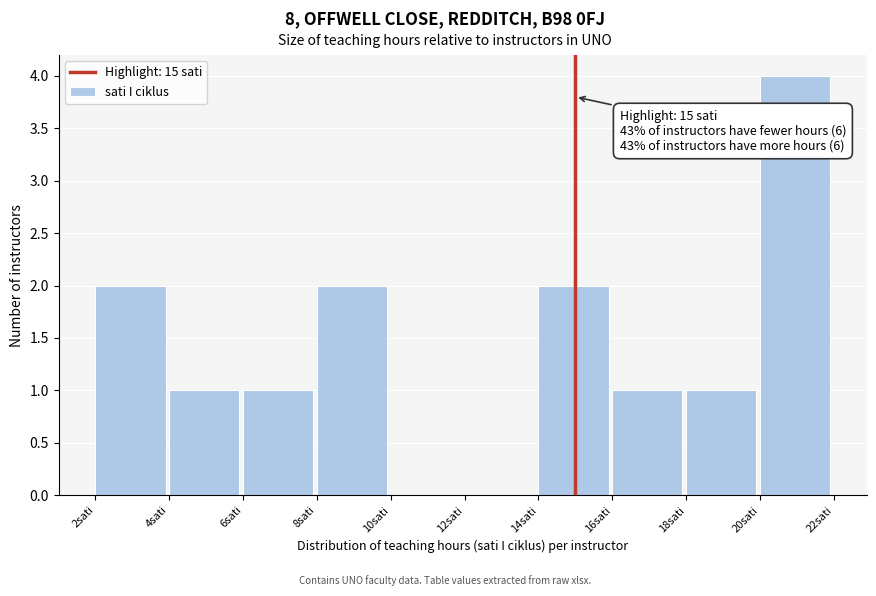

Which range on the x-axis has the tallest bar?

20 to 22